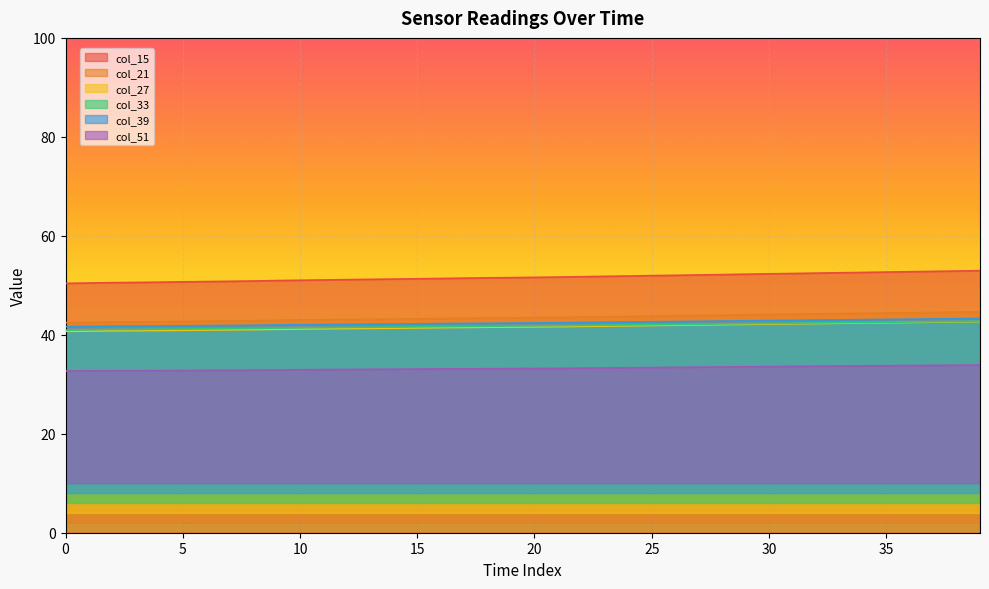

What is the spread (max minus min) of values at 30?

18.7